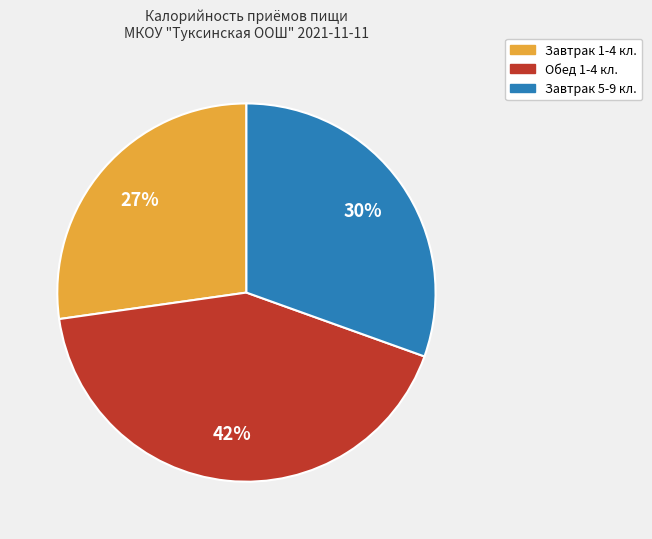

To the nearest percent, what is the combined percentage of Завтрак 5-9 кл. and Обед 1-4 кл.?

73%